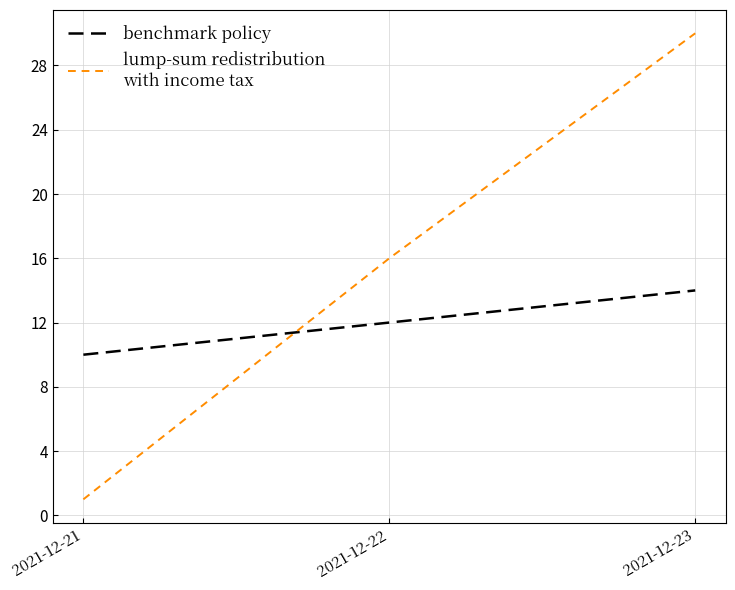

What is the maximum value shown in the chart?

30